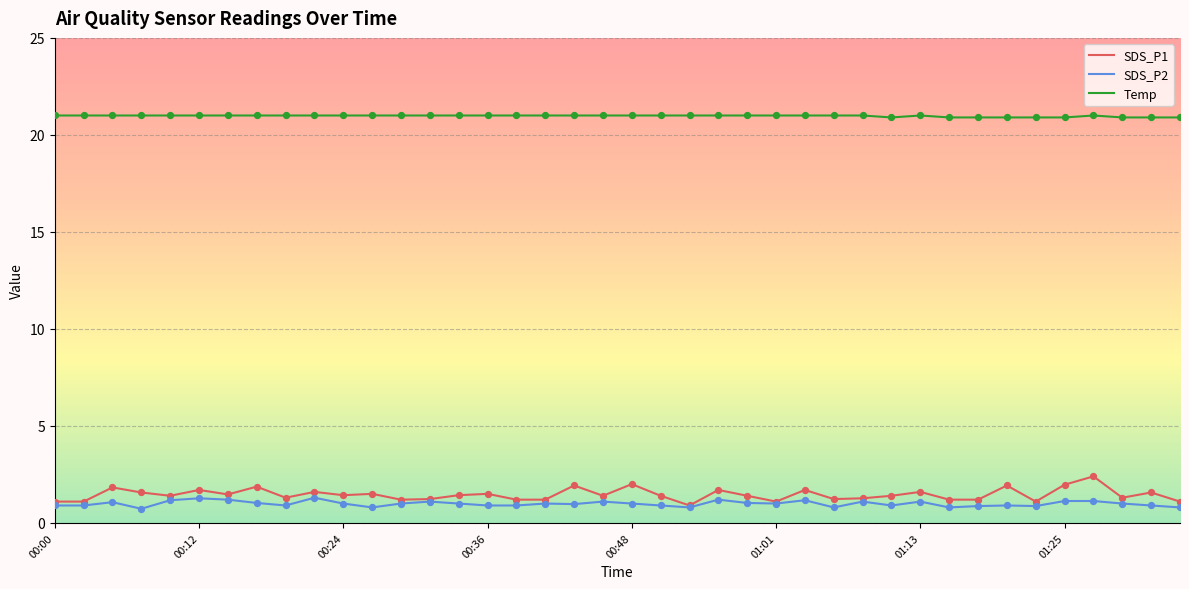

Which series has the largest range (max minus min)?

SDS_P1